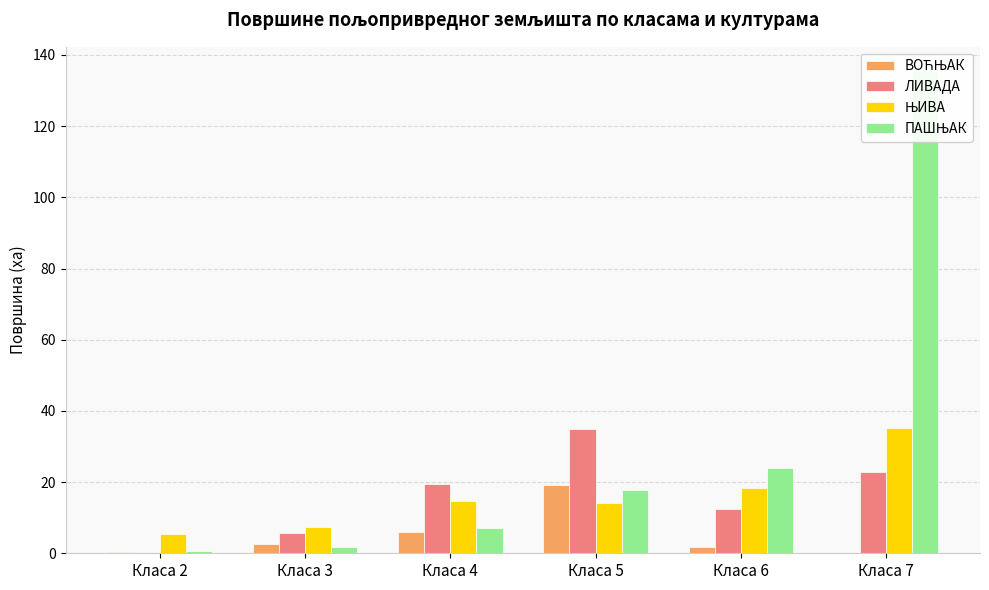

Which series has the largest range (max minus min)?

ПАШЊАК